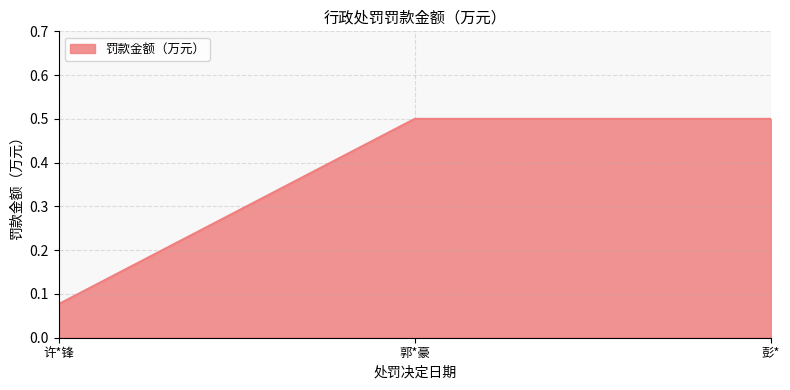

What is the greatest value displayed?

0.5